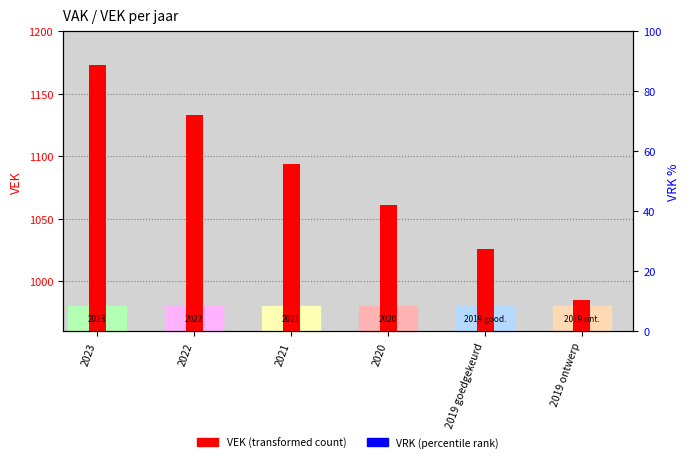

What is the average value of the VEK (transformed count) series?

1079